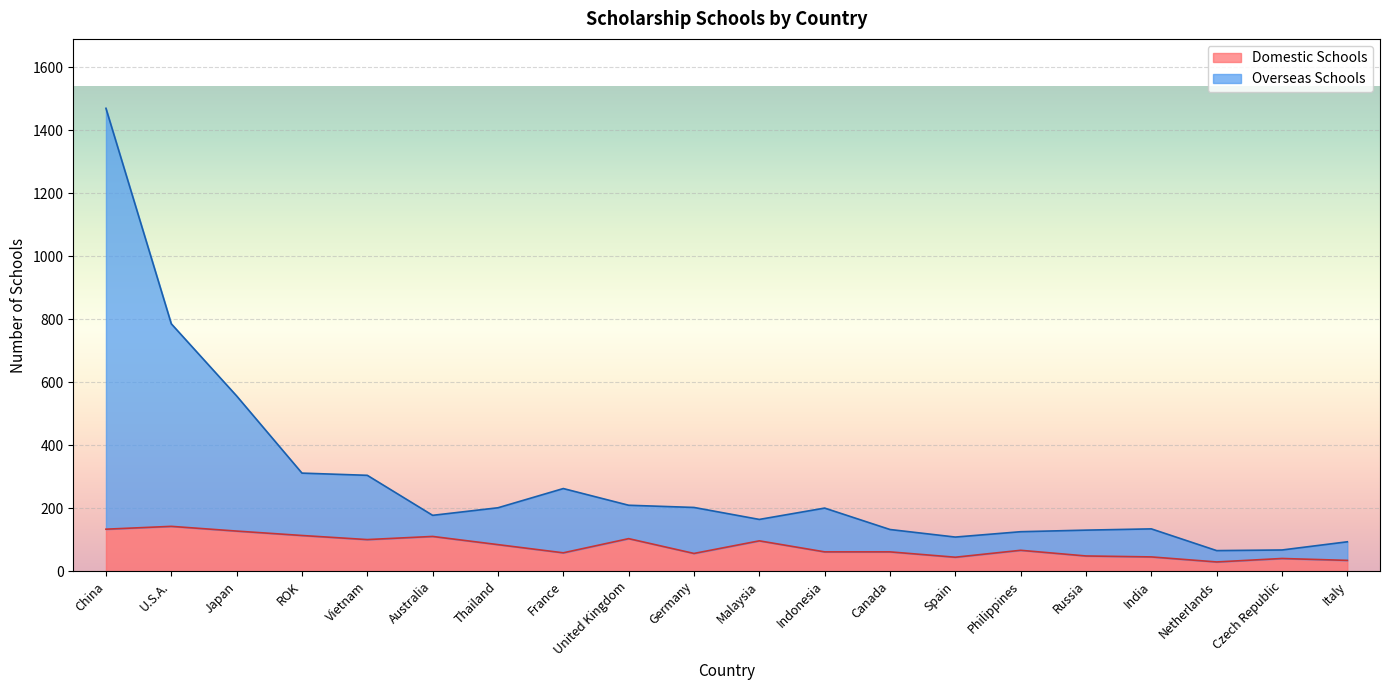

What is the sum of the Domestic Schools values at Canada and France?

119